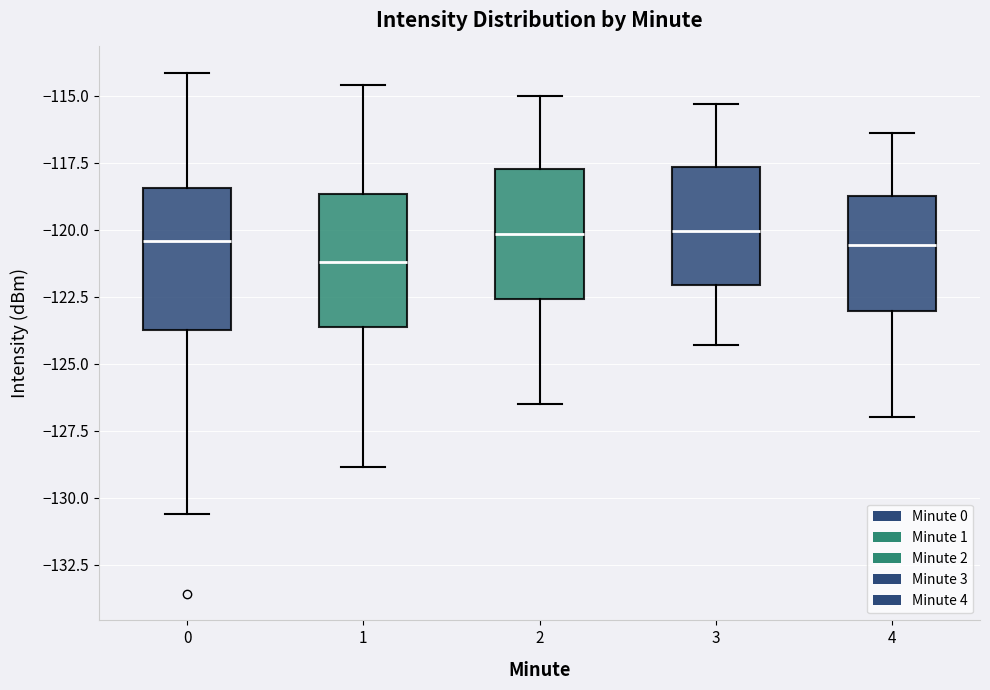

Which box's median line is the lowest?

1